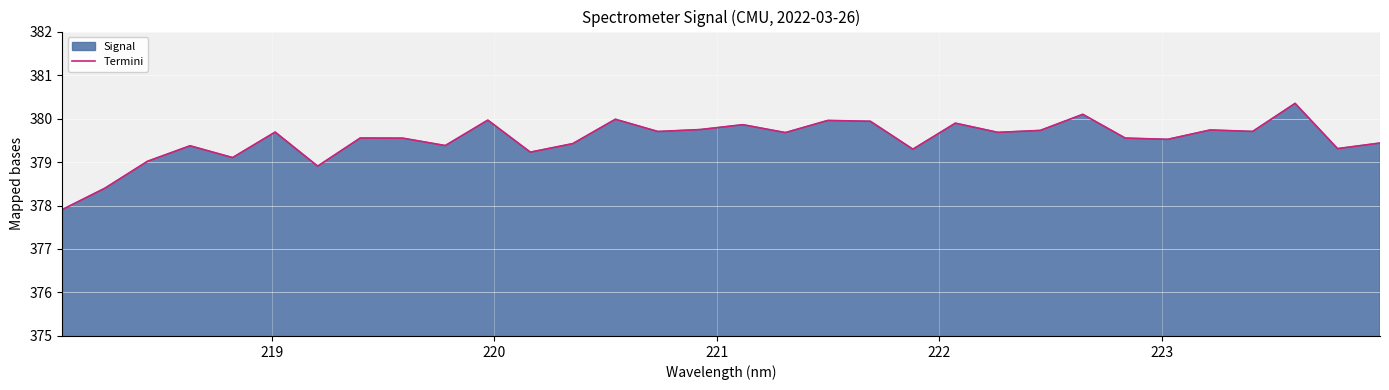

What is the greatest value displayed?

380.3